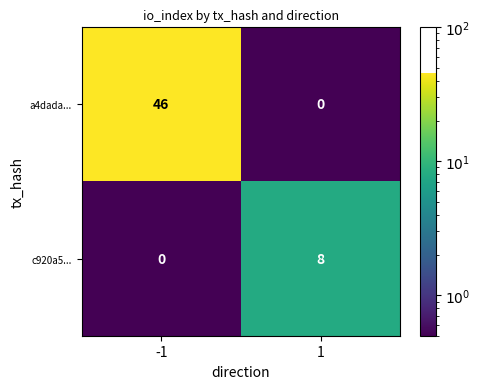

Which series has the widest spread of values?

a4dada...